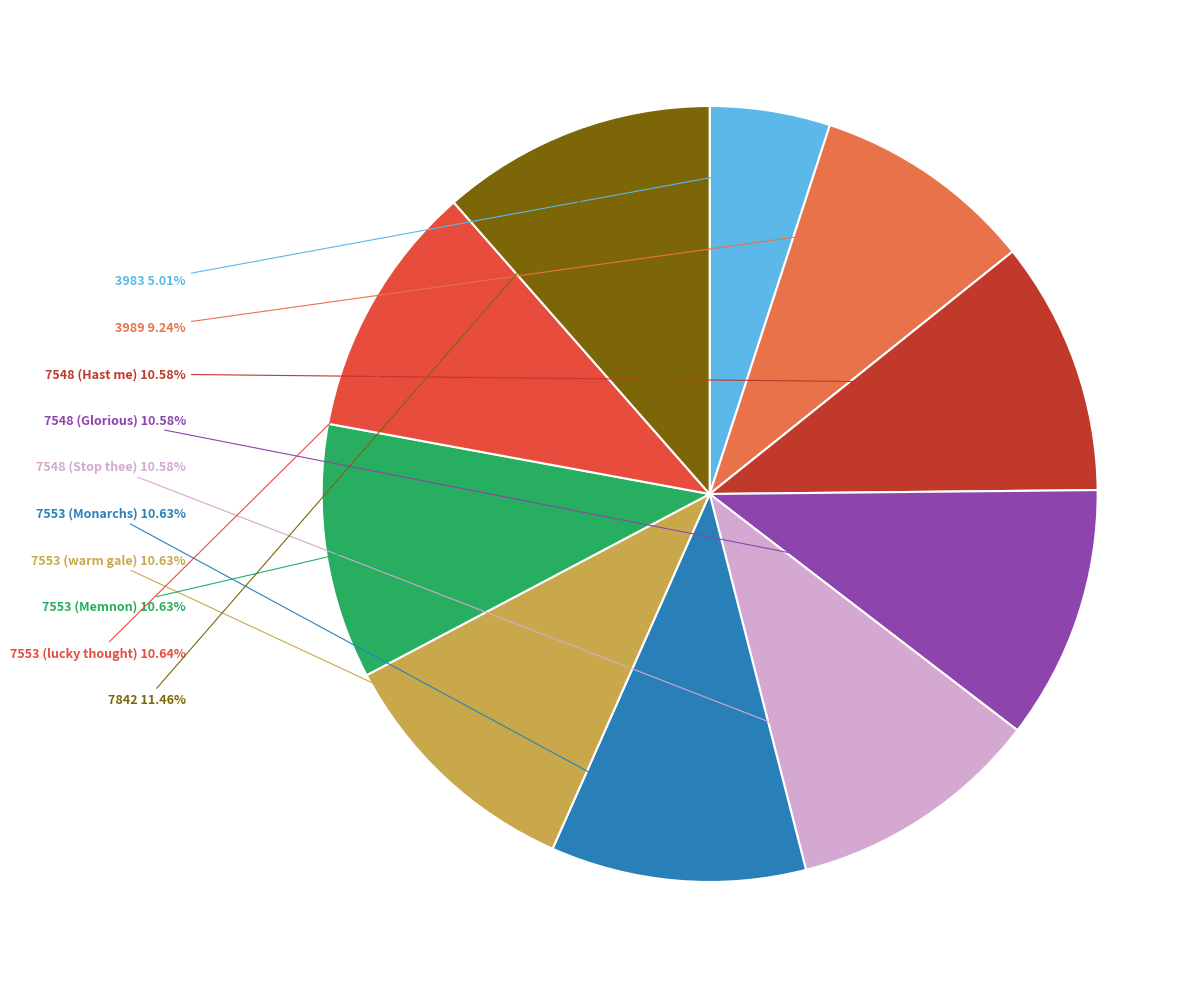

Is it true that 3989 is 9% of the pie?

True